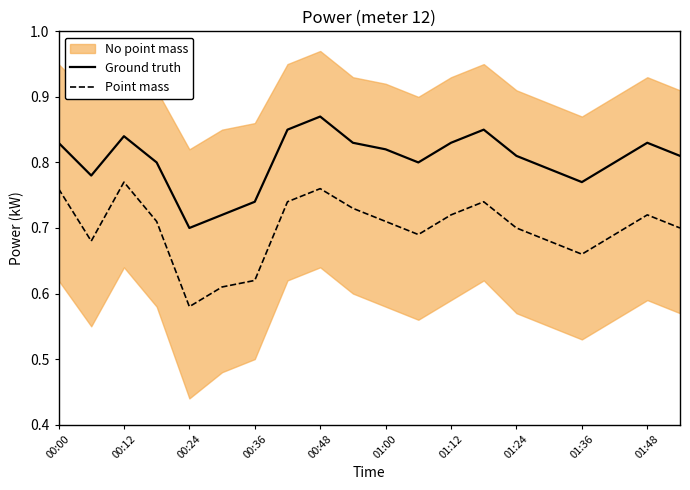

What is the average value of the Point mass series?

0.7